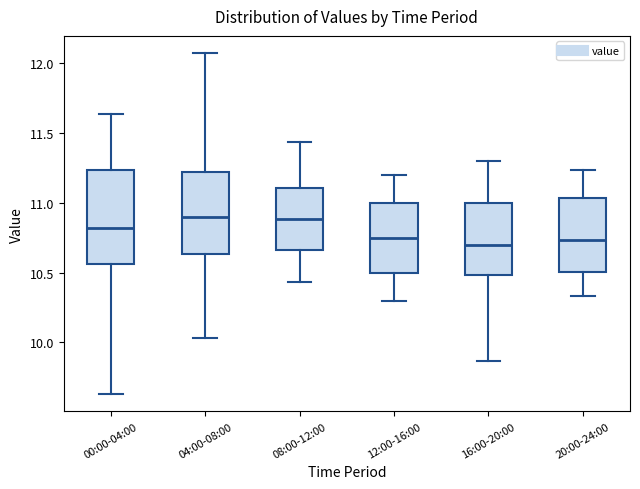

Reading left to right, read every box against the y-axis: the position of its median line, the range the box covers, and the ends of its whiskers. The values are not printed on the chart, so give them approximately, as read against the axis.

00:00-04:00: median 10.80, box 10.55 to 11.25, whiskers 9.65 to 11.65
04:00-08:00: median 10.90, box 10.65 to 11.20, whiskers 10.05 to 12.05
08:00-12:00: median 10.90, box 10.65 to 11.10, whiskers 10.45 to 11.45
12:00-16:00: median 10.75, box 10.50 to 11.00, whiskers 10.30 to 11.20
16:00-20:00: median 10.70, box 10.50 to 11.00, whiskers 9.85 to 11.30
20:00-24:00: median 10.75, box 10.50 to 11.05, whiskers 10.35 to 11.25